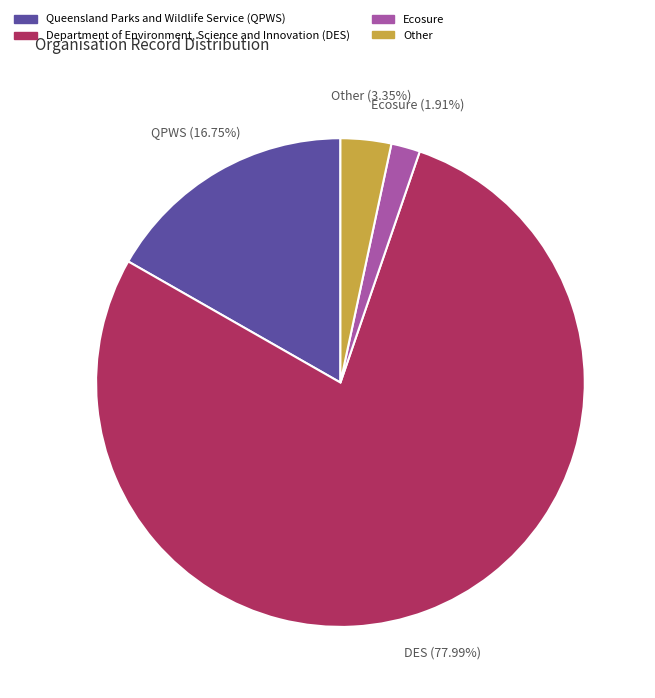

Combined, what portion of the pie is Other and Queensland Parks and Wildlife Service (QPWS)?

20.1%